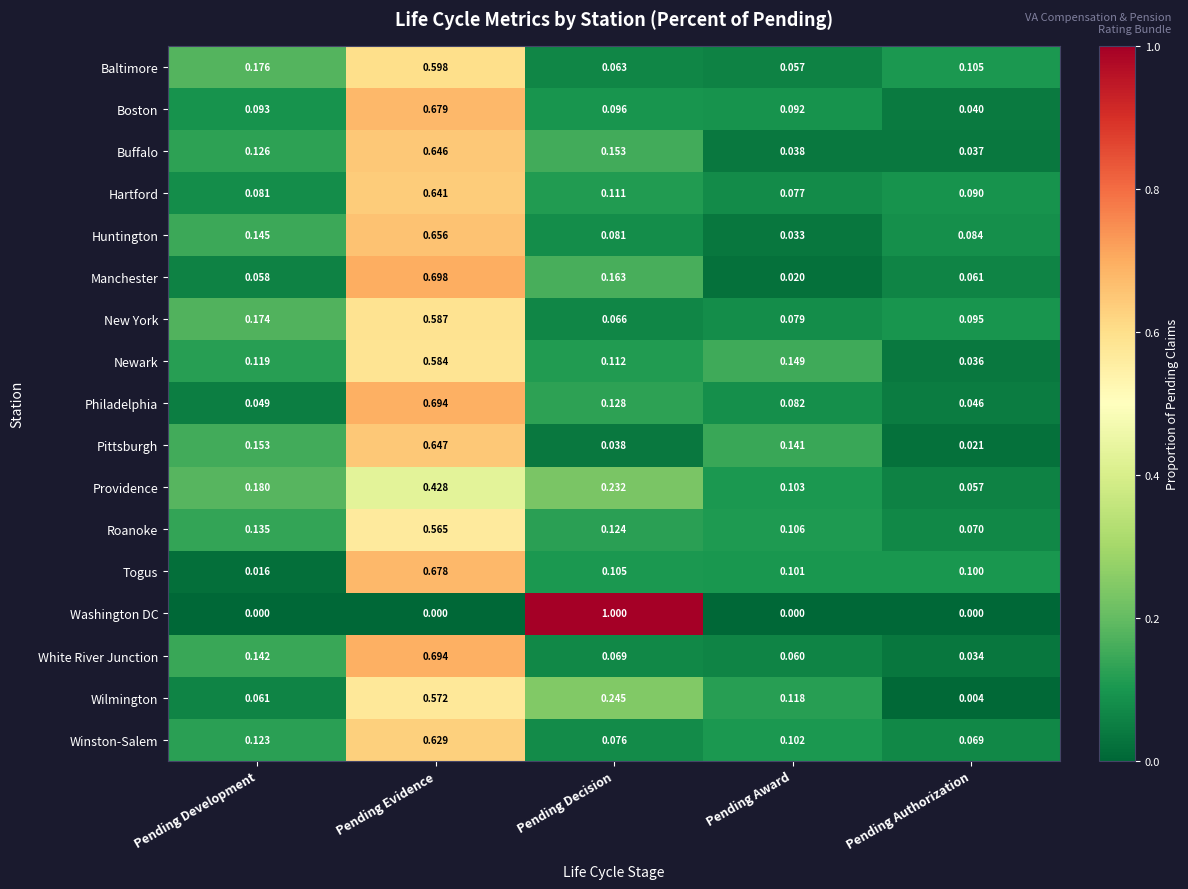

Which series has the largest total across all categories?

New York